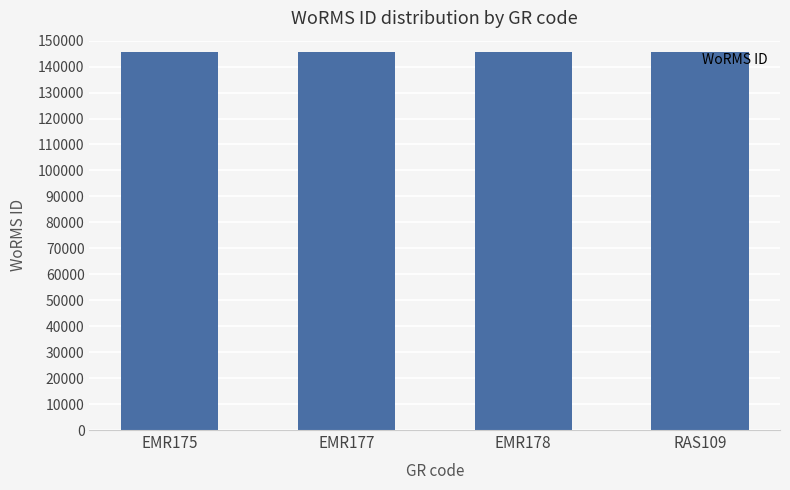

The value at EMR177 is 245140. True or false?

False